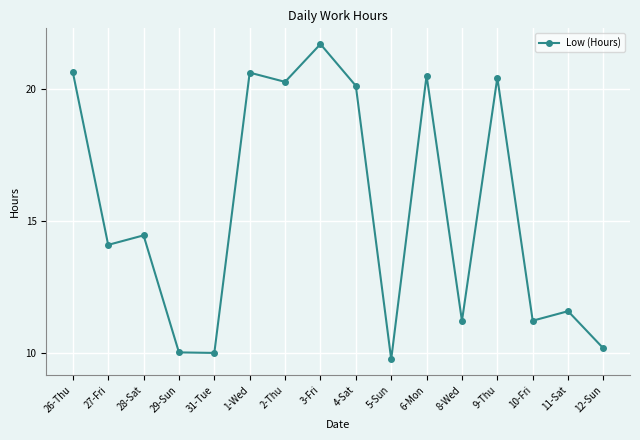

What is the difference between the maximum and minimum values?

11.9